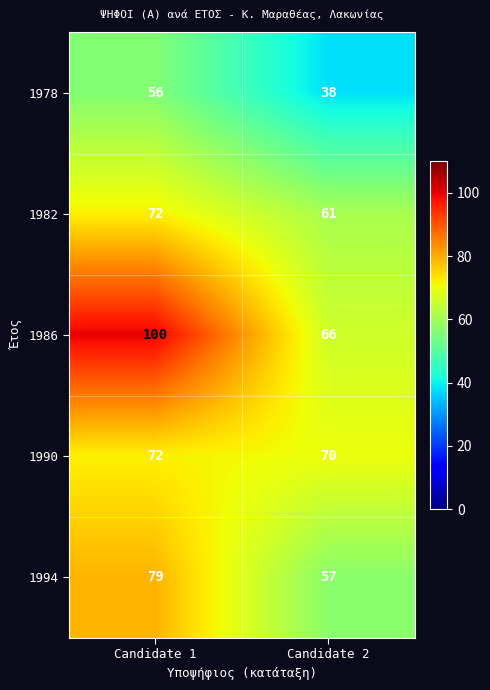

Which category has the highest value across all series?

Candidate 1